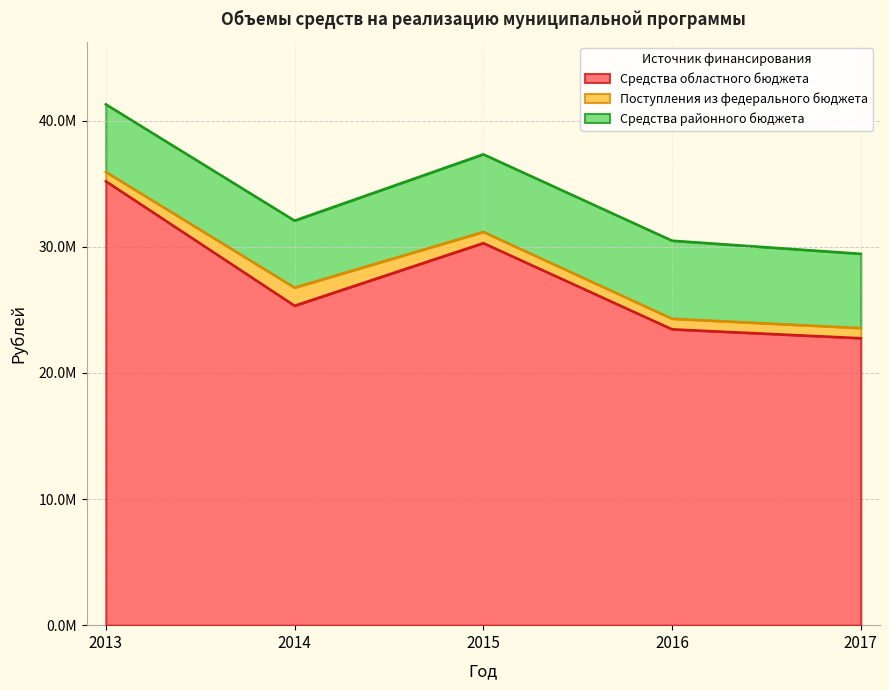

What is the highest value of the Средства районного бюджета series?

6185210.0